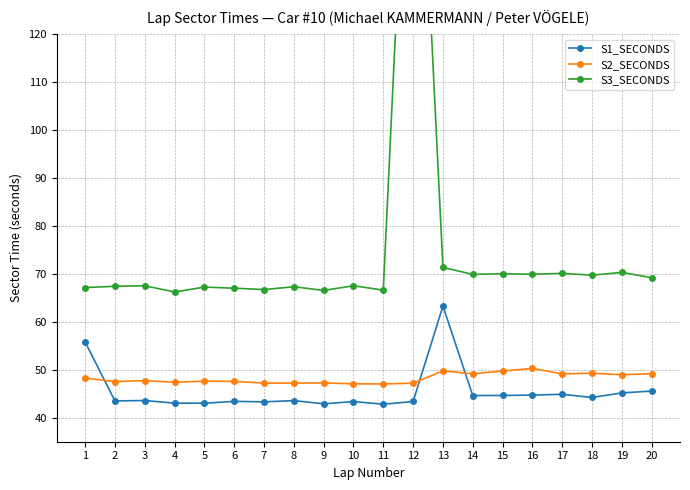

Count the number of categories in the chart.

20